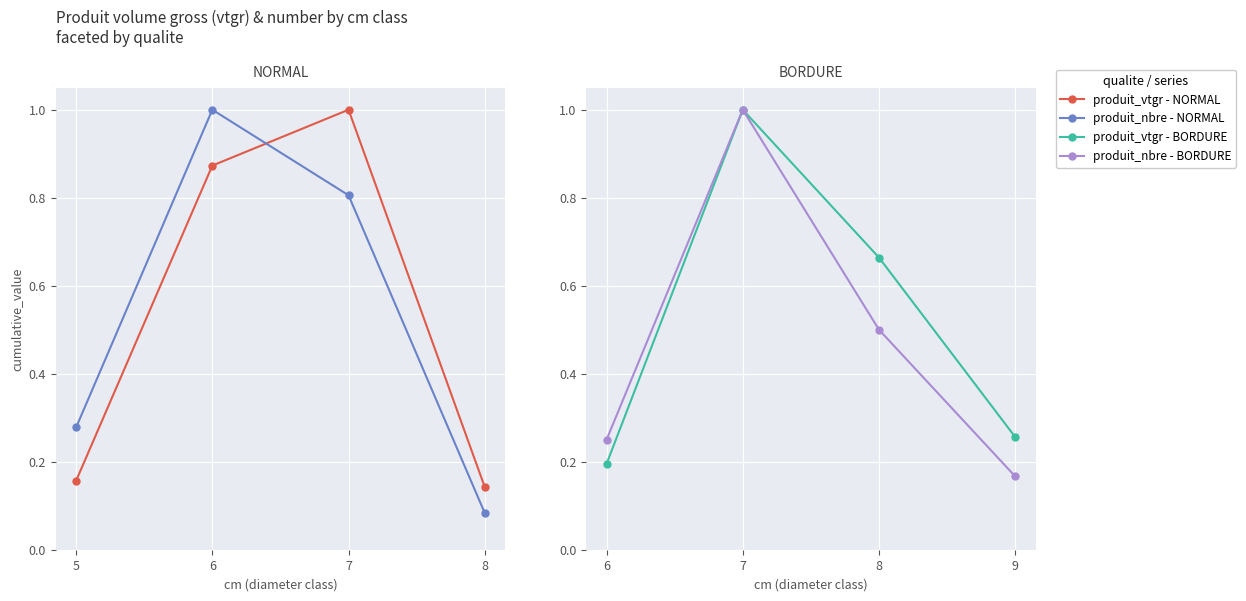

Rank the series by their maximum value, from highest to lowest.

produit_vtgr - NORMAL, produit_nbre - NORMAL, produit_vtgr - BORDURE, produit_nbre - BORDURE